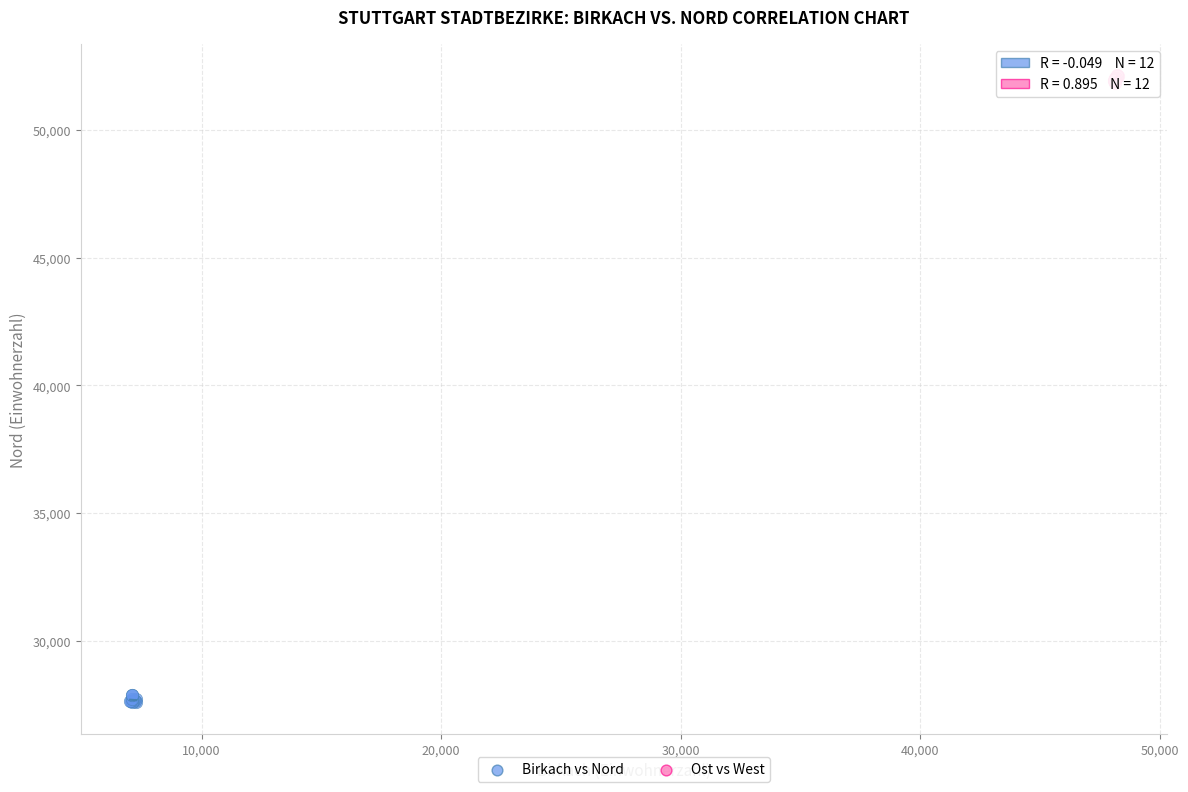

Which series reaches the minimum Y coordinate?

Birkach vs Nord